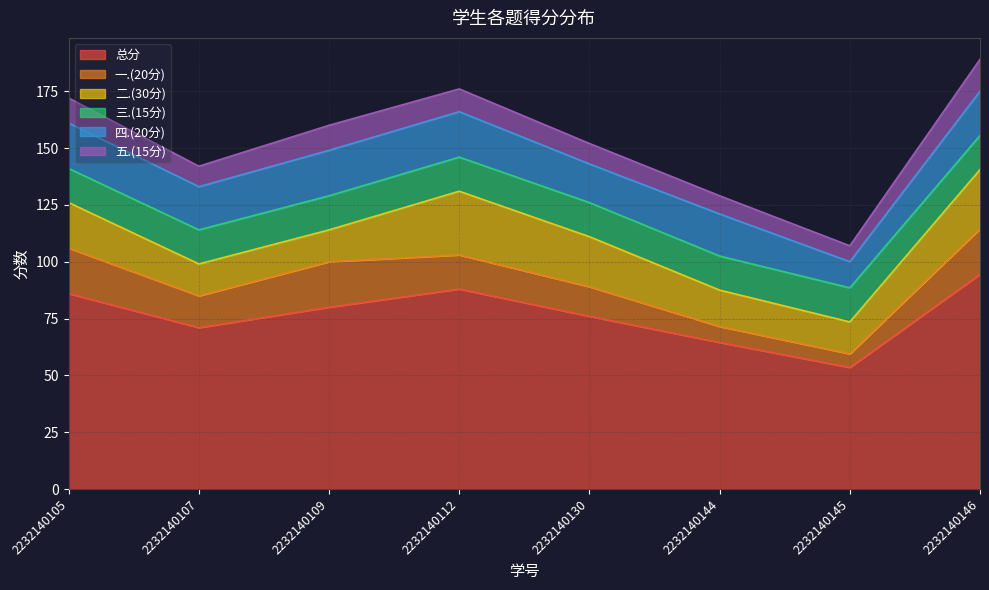

What is the difference between the maximum and minimum values in the 二.(30分) series?

14.0